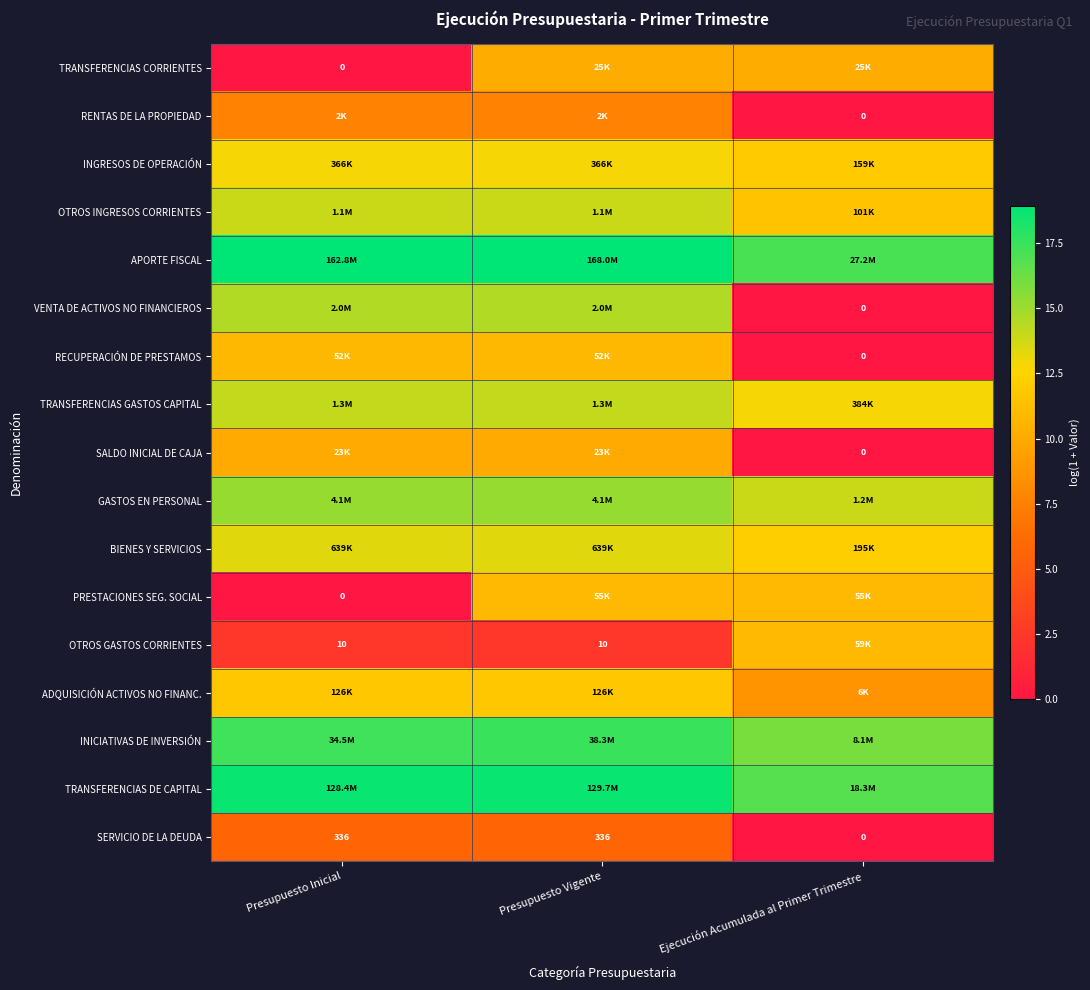

True or false: OTROS GASTOS CORRIENTES has a value of 0.6 at Presupuesto Vigente.

False